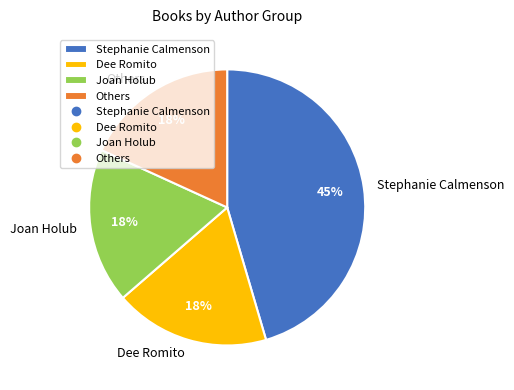

Is the sum of Others and Dee Romito greater than half?

No